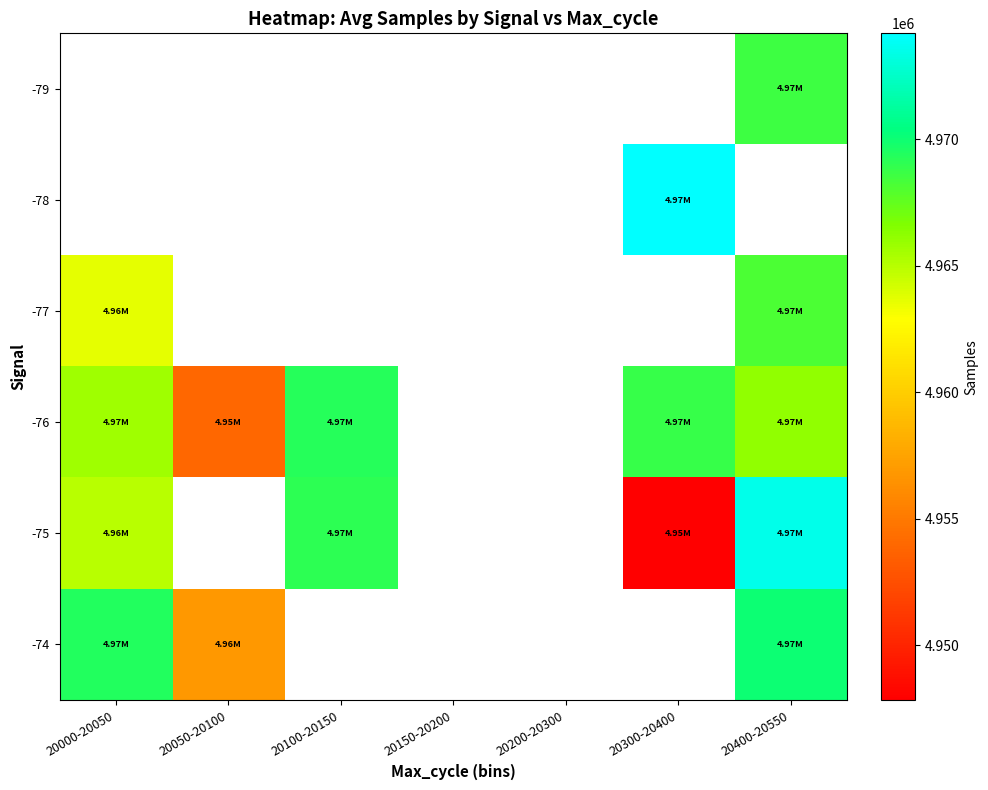

Is it true that -76 equals 7678787.1 at 20000-20050?

False